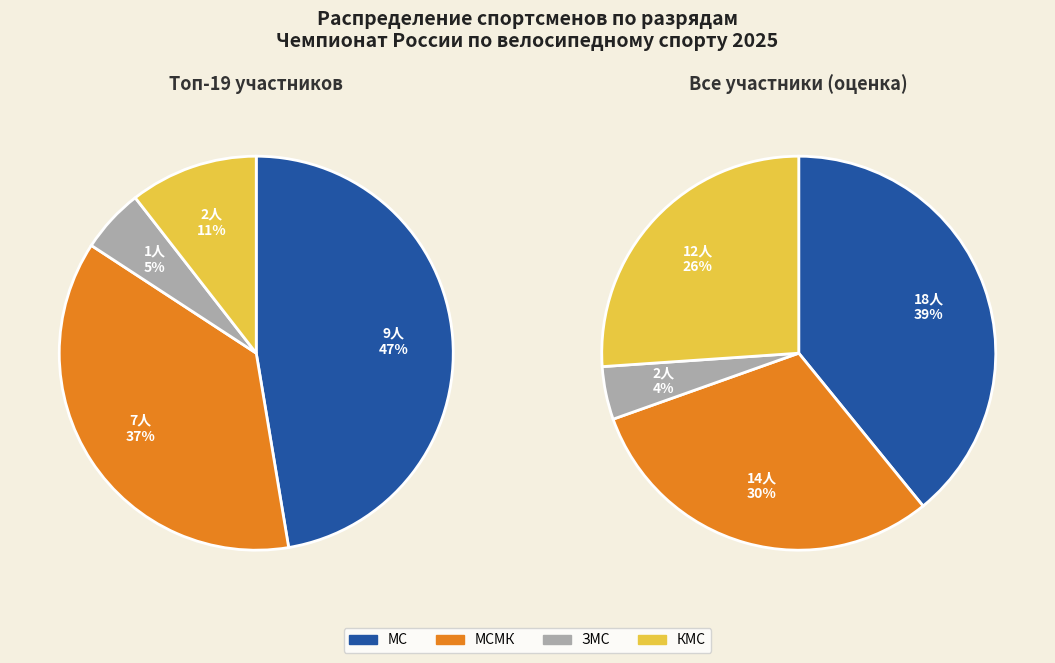

True or false: ЗМС accounts for 5% of the total.

True